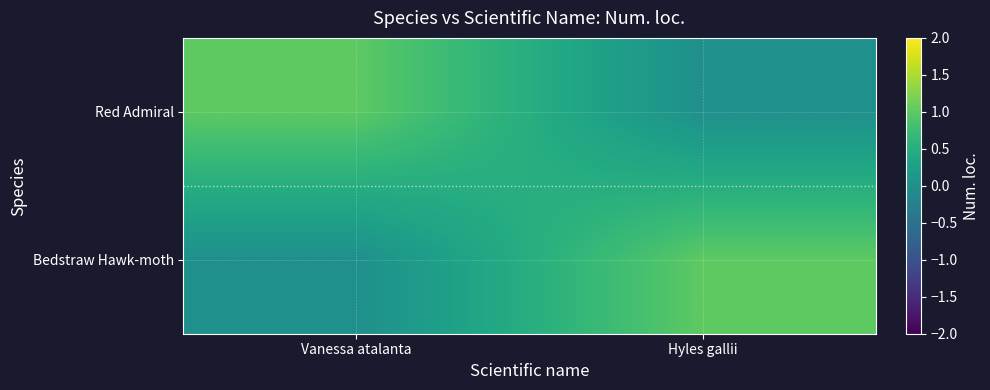

Reading left to right, what are all the values shown in this chart?

Red Admiral: Vanessa atalanta=1	Hyles gallii=0
Bedstraw Hawk-moth: Vanessa atalanta=0	Hyles gallii=1